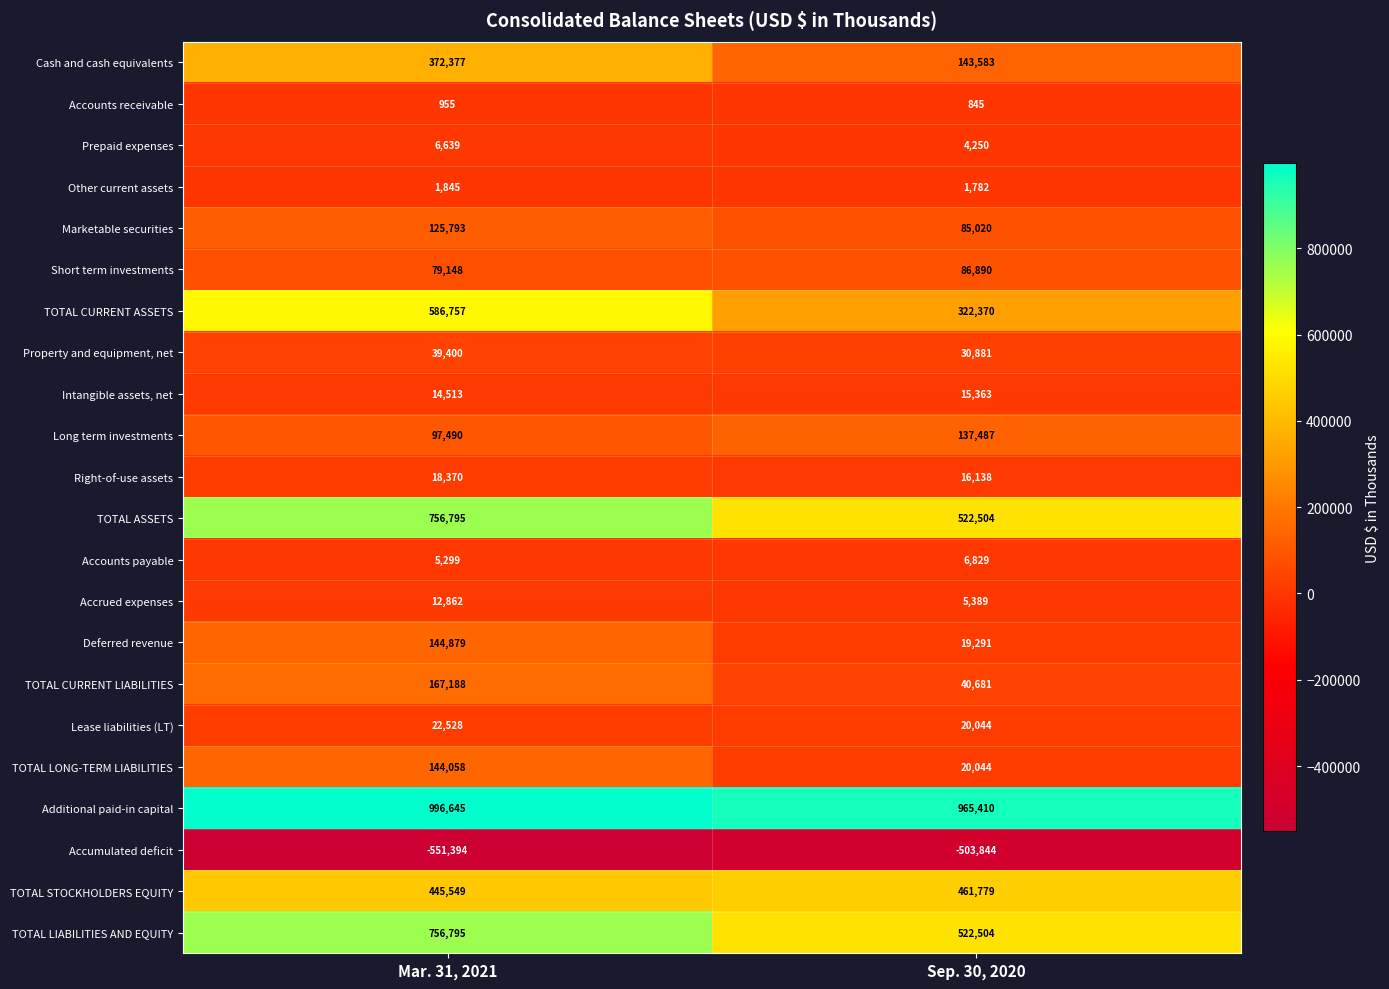

Is it true that TOTAL CURRENT LIABILITIES equals 167188 at Mar. 31, 2021?

True